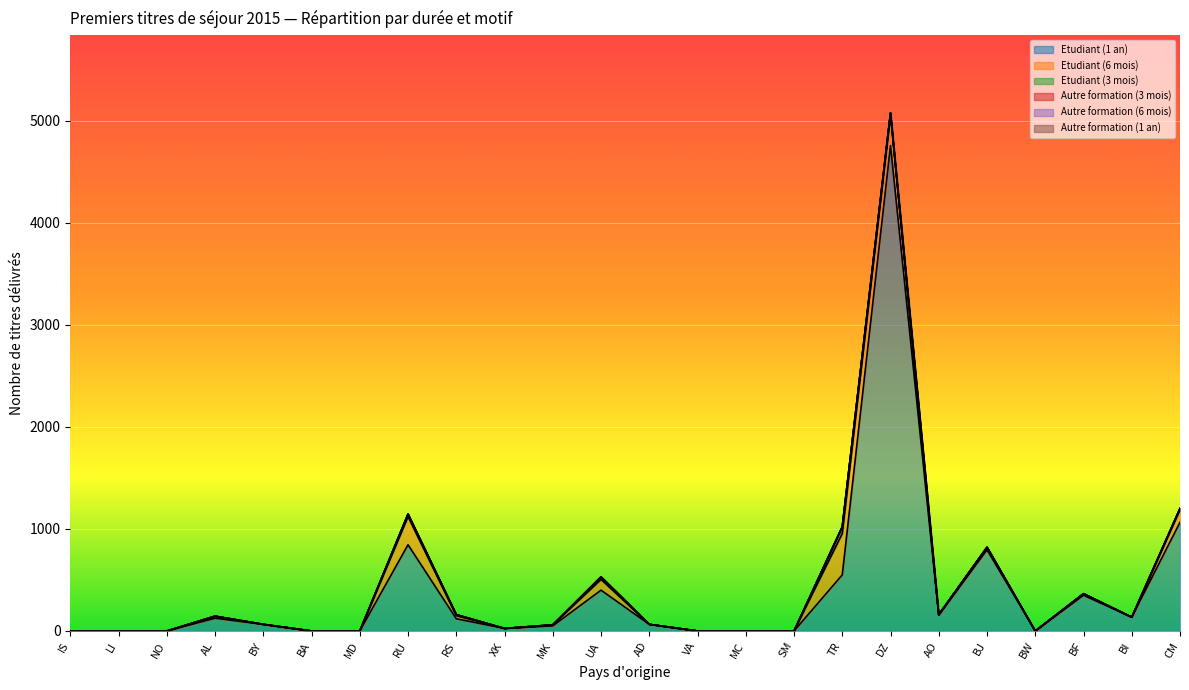

What is the average value of the Etudiant (1 an) series?

396